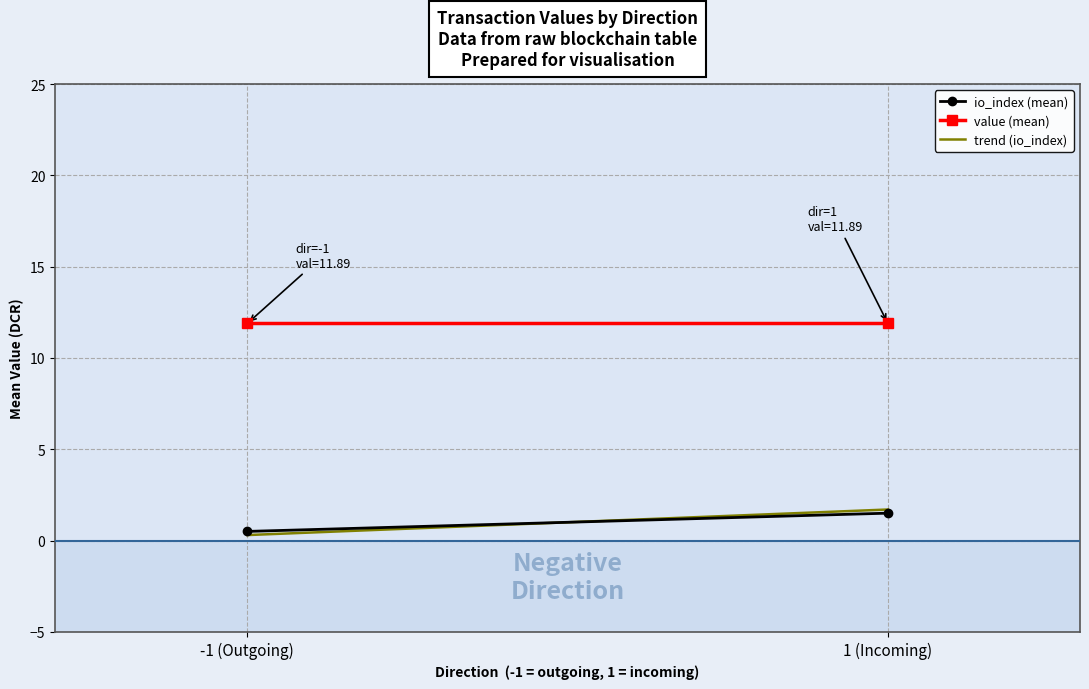

What is the label of the 2nd point from the right?

-1 (Outgoing)